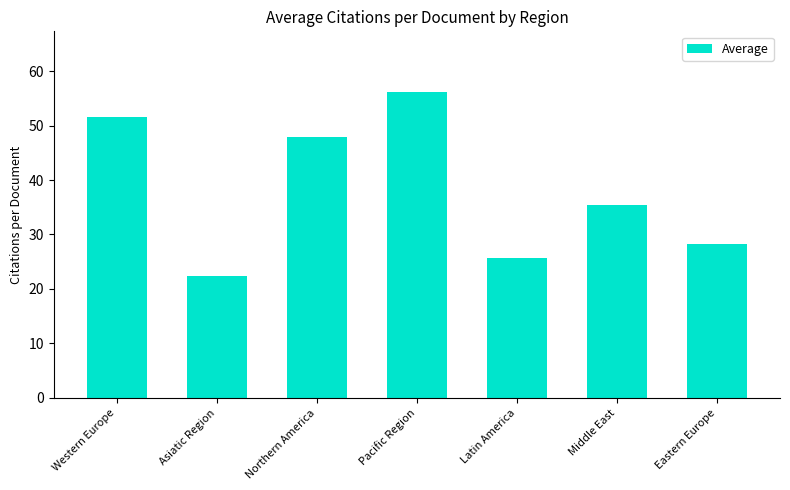

How many distinct data groups are displayed?

1